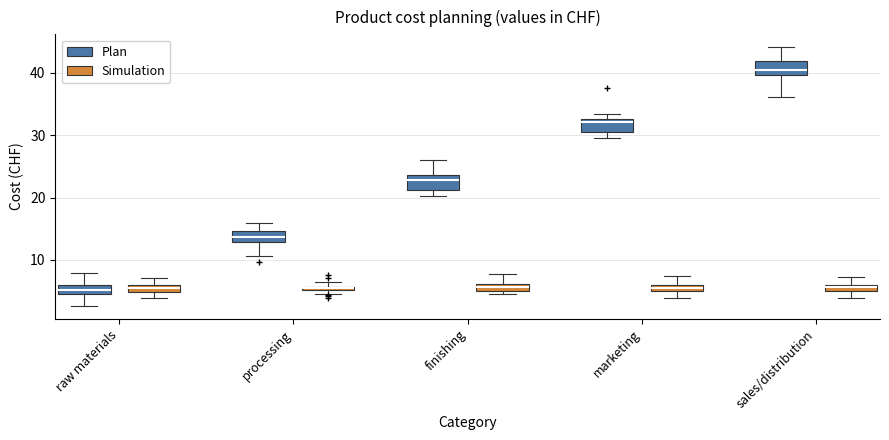

Where is the upper edge of the box for finishing (Simulation) on the y-axis? The values are not printed on the chart, so give them approximately, as read against the axis.

6